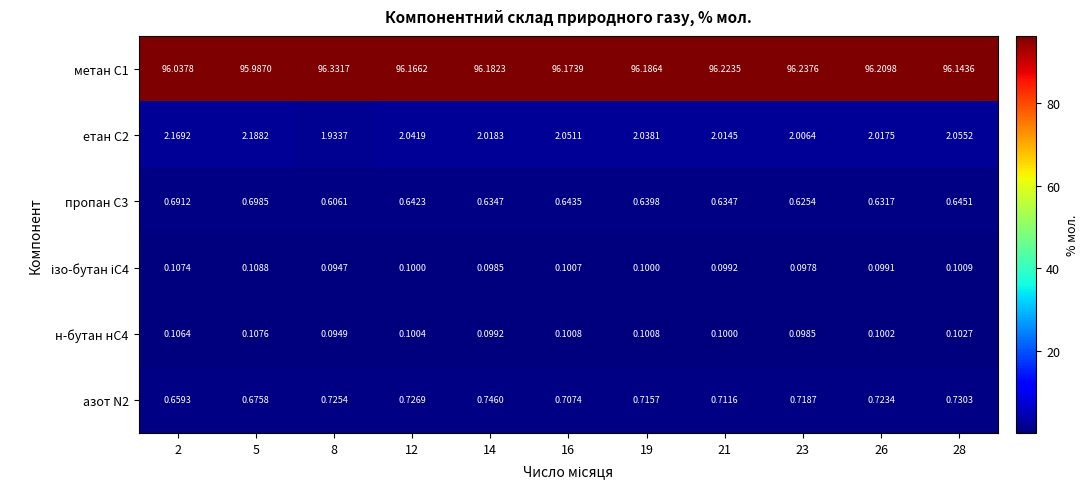

Is the value of азот N2 at 23 greater than the value of етан С2 at 28?

No